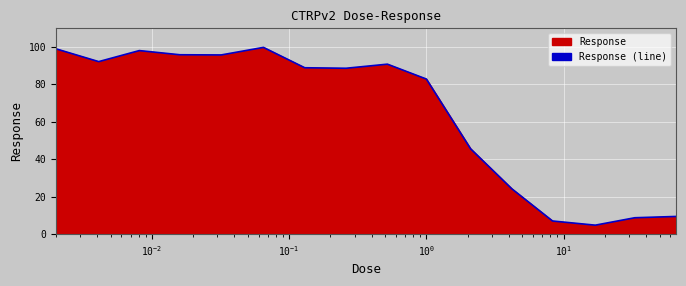

What is the smallest value displayed?

4.7